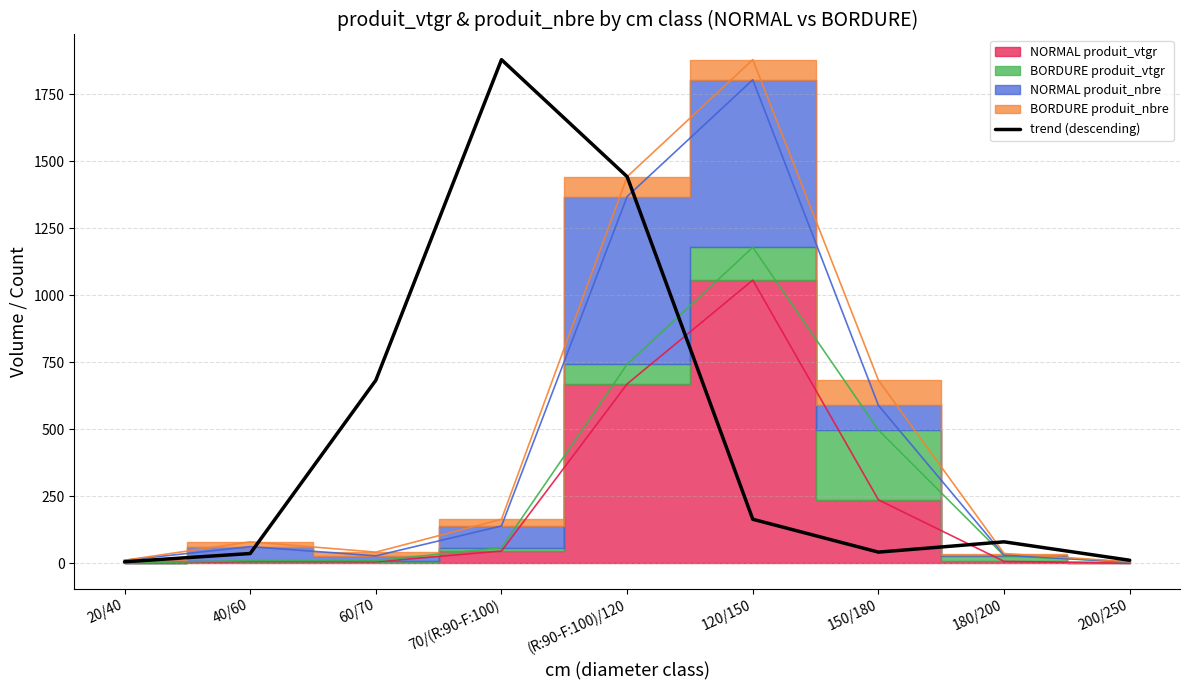

What is the change in value from 20/40 to 70/(R:90-F:100)?

+1872.9